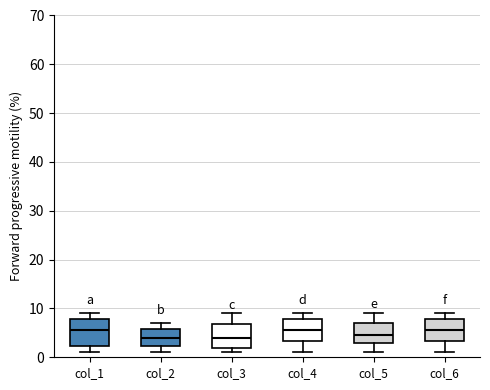

Reading left to right, transcribe this box plot: for each box, give where its median line is, the range the box spans, and where its two whiskers end, as read against the y-axis. The values are not printed on the chart, so give them approximately, as read against the axis.

col_1: median 6, box 2 to 8, whiskers 1 to 9
col_2: median 4, box 2 to 6, whiskers 1 to 7
col_3: median 4, box 2 to 7, whiskers 1 to 9
col_4: median 6, box 3 to 8, whiskers 1 to 9
col_5: median 5, box 3 to 7, whiskers 1 to 9
col_6: median 6, box 3 to 8, whiskers 1 to 9